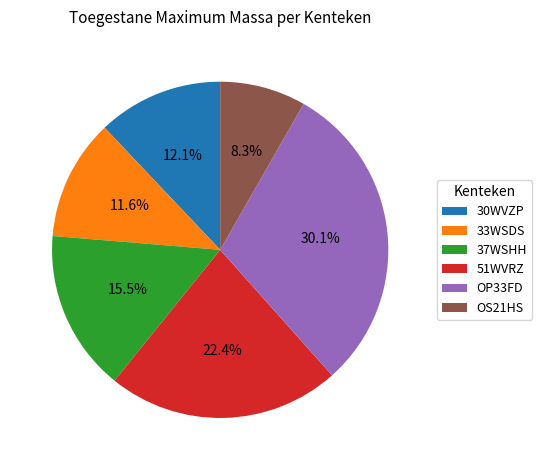

What percentage is the 33WSDS slice, to the nearest percent?

12%